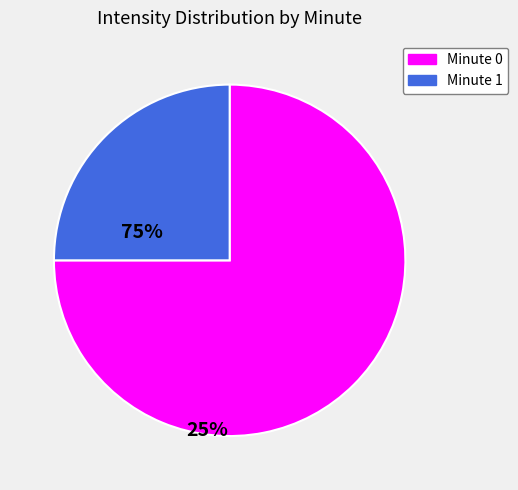

Is there a majority slice in this chart?

Yes